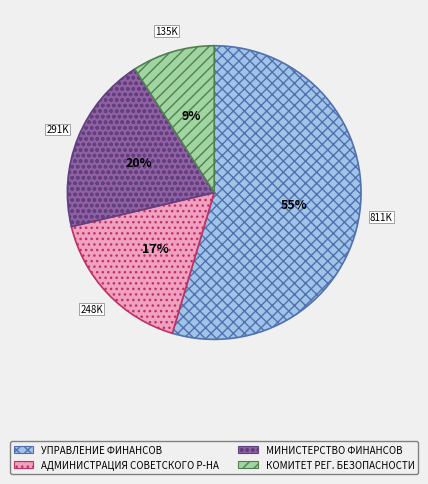

How many slices are in this pie chart?

4